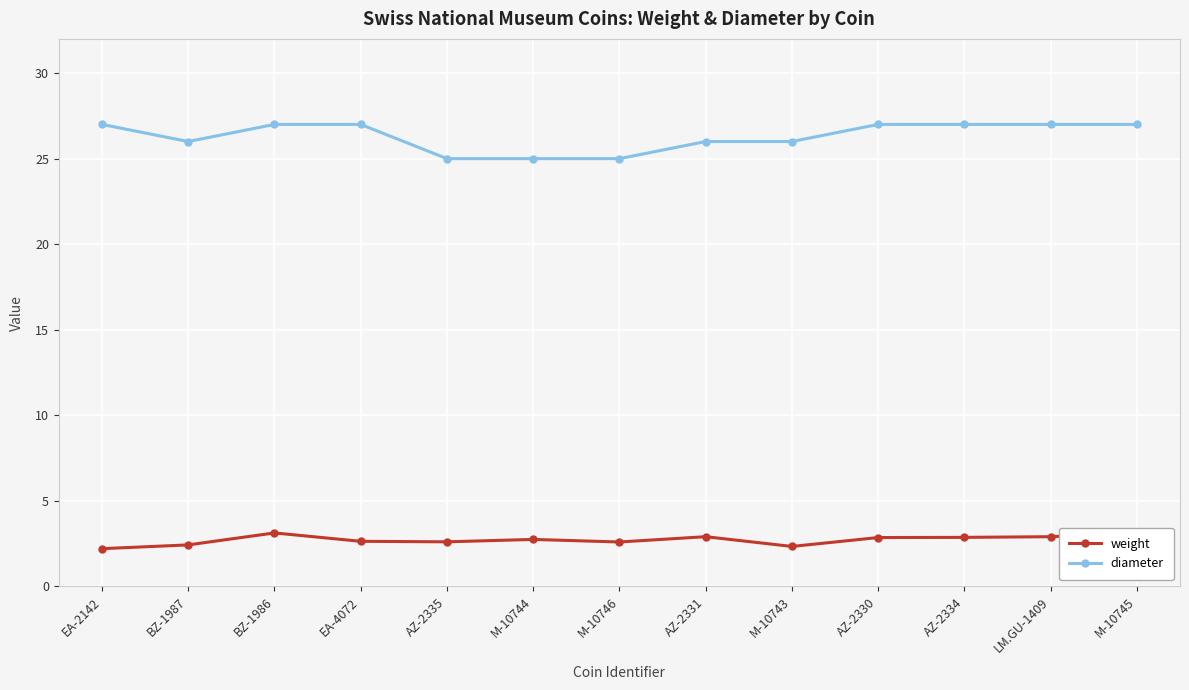

Which category has the lowest value across all series?

EA-2142